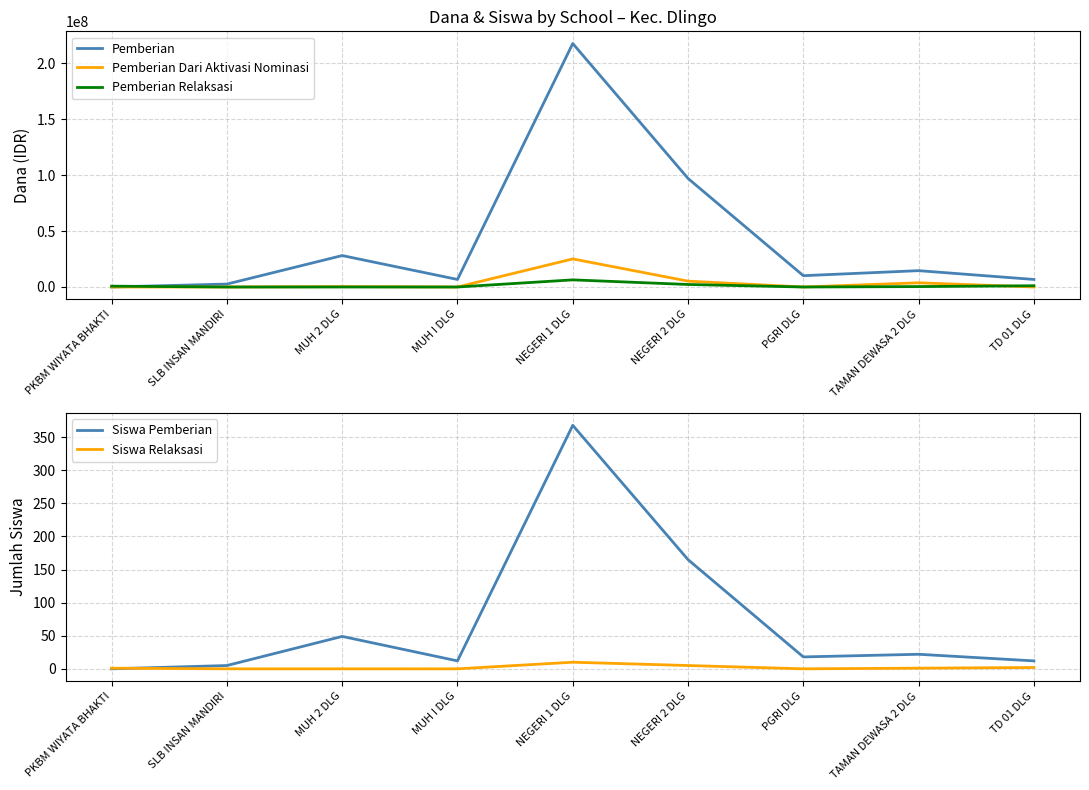

What is the total value across all series at PGRI DLG?

10125018